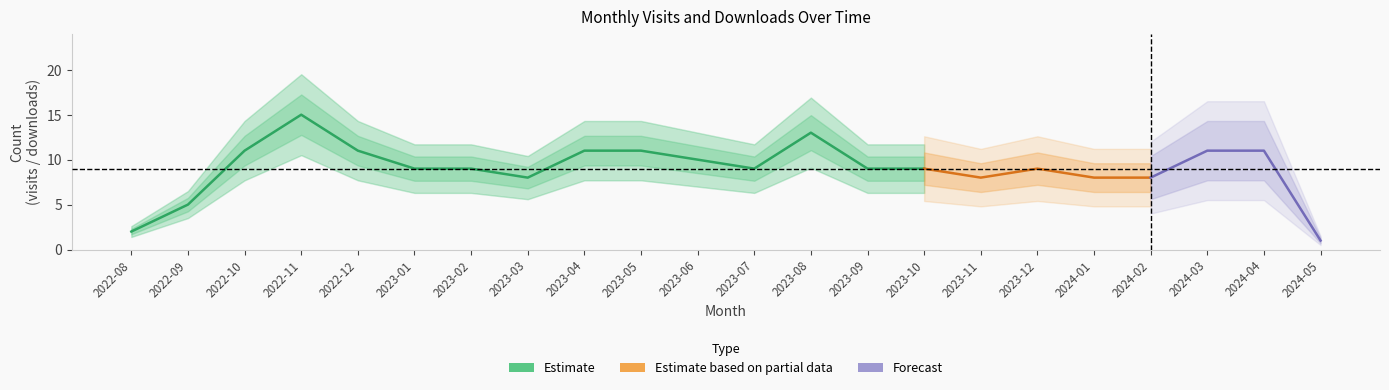

What is the approximate value of monthly_visit at 2023-03?

8